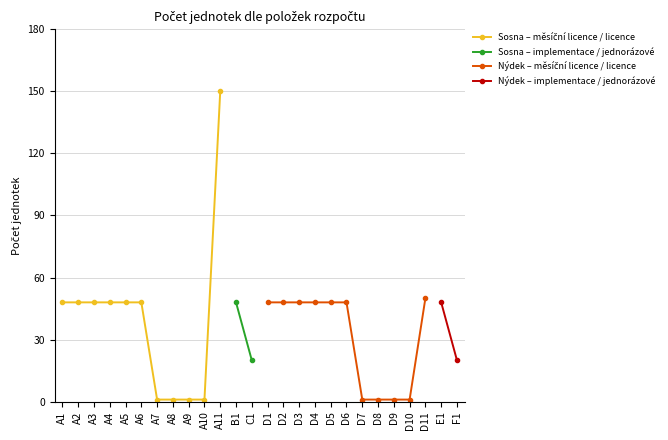

Rank the categories by Počet jednotek (A-items) value from lowest to highest.

A7, A8, A9, A10, A1, A2, A3, A4, A5, A6, A11